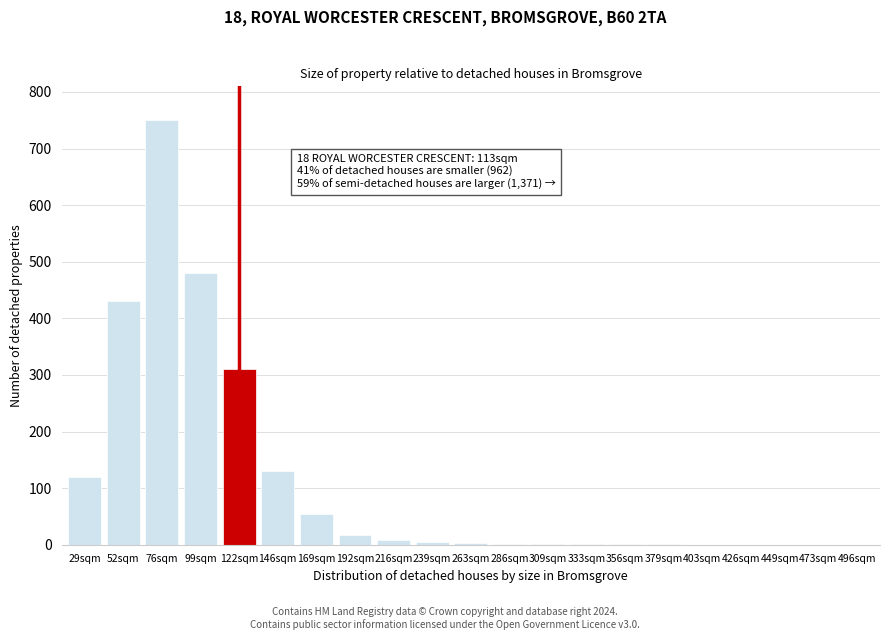

What is the maximum value shown in the chart?

750